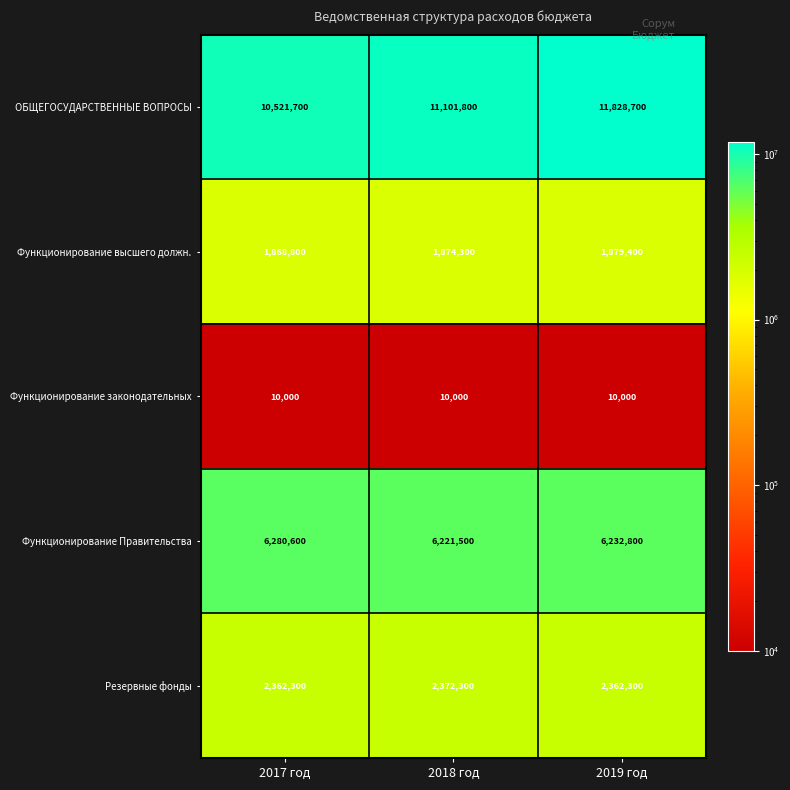

Rank the series at 2019 год from lowest to highest value.

Функционирование законодательных, Функционирование высшего должн., Резервные фонды, Функционирование Правительства, ОБЩЕГОСУДАРСТВЕННЫЕ ВОПРОСЫ